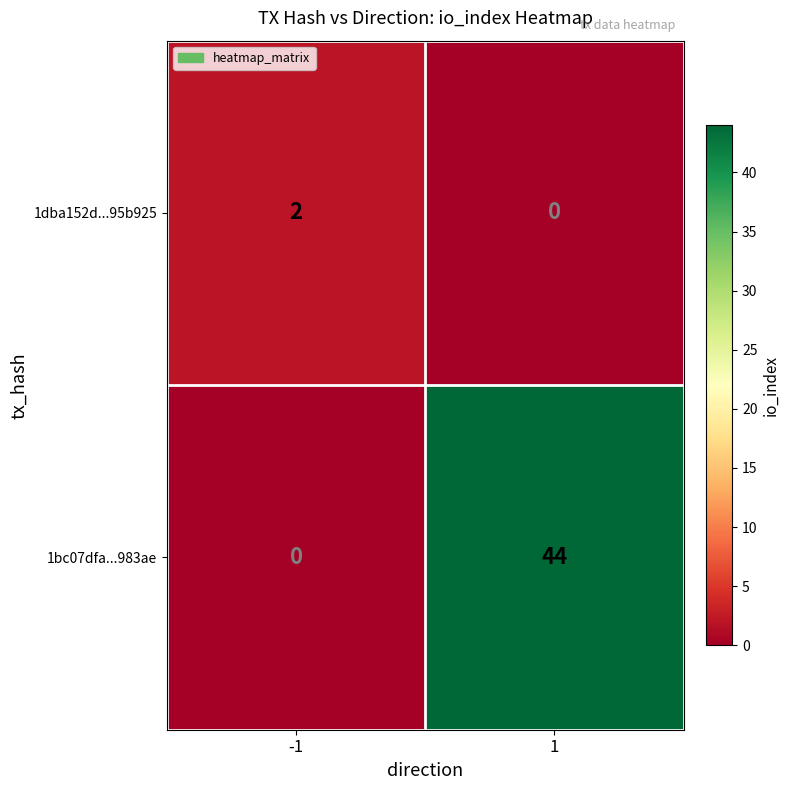

What is the sum of all 1bc07dfa...983ae values?

44